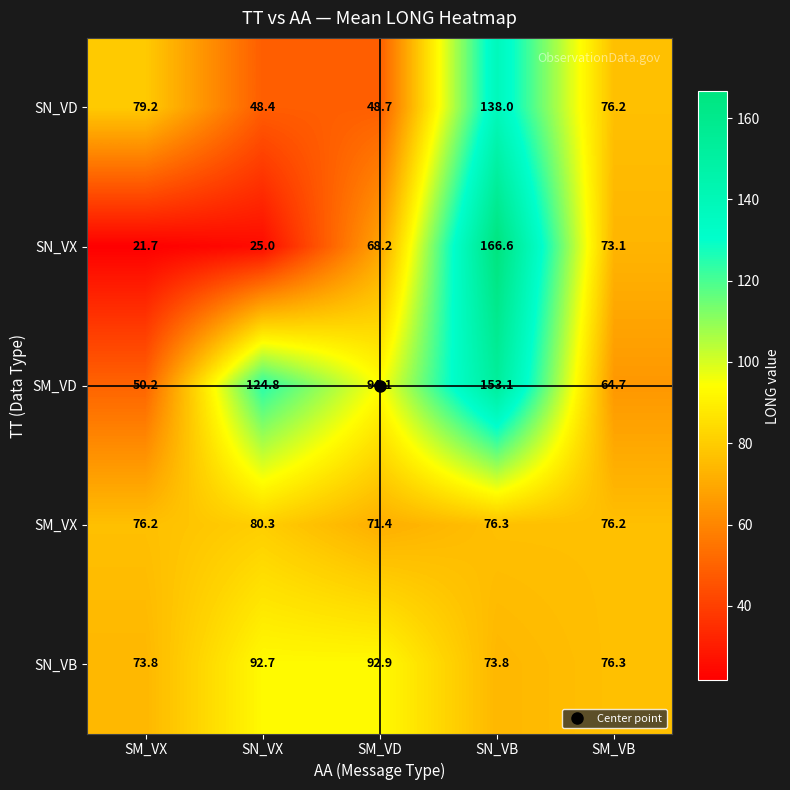

The SN_VB series shows 153.7 at SM_VD. True or false?

False